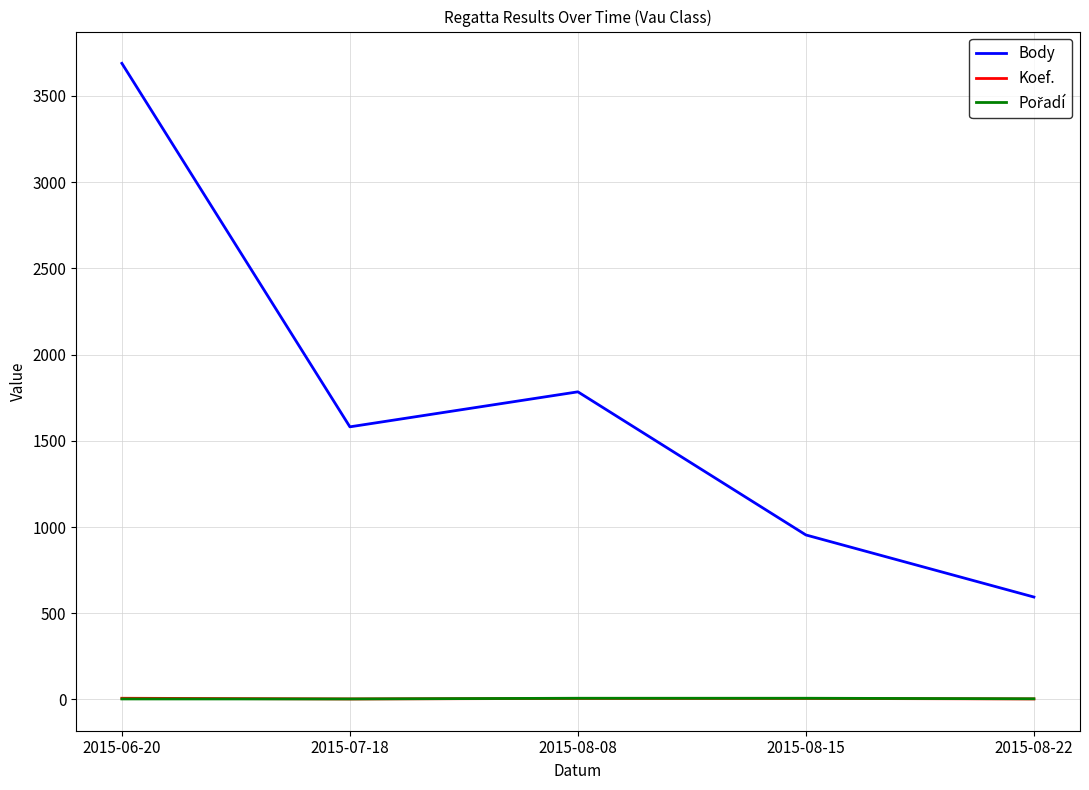

True or false: Koef. and Body intersect in this chart.

False